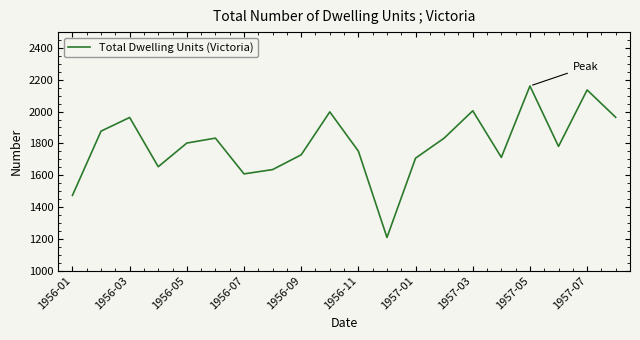

What is the smallest value displayed?

1208